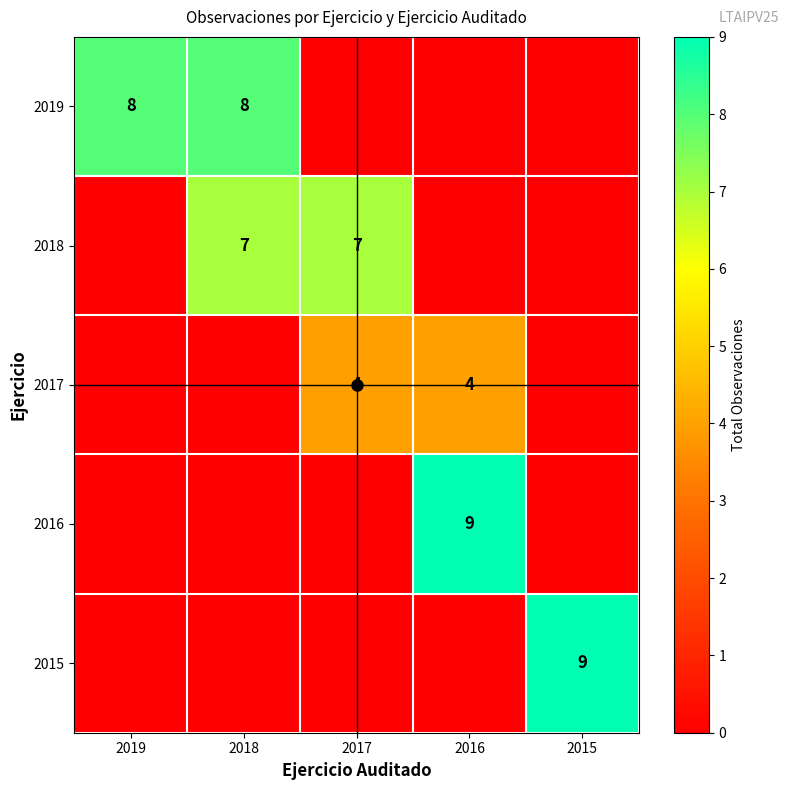

Count the 2018 values in the range 0 to 7.

5